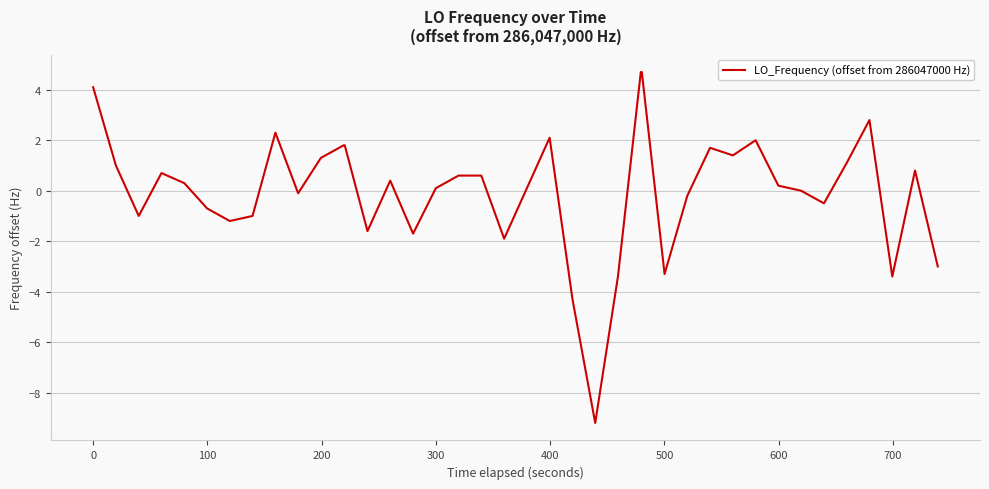

What is the difference between the maximum and minimum values?

13.9